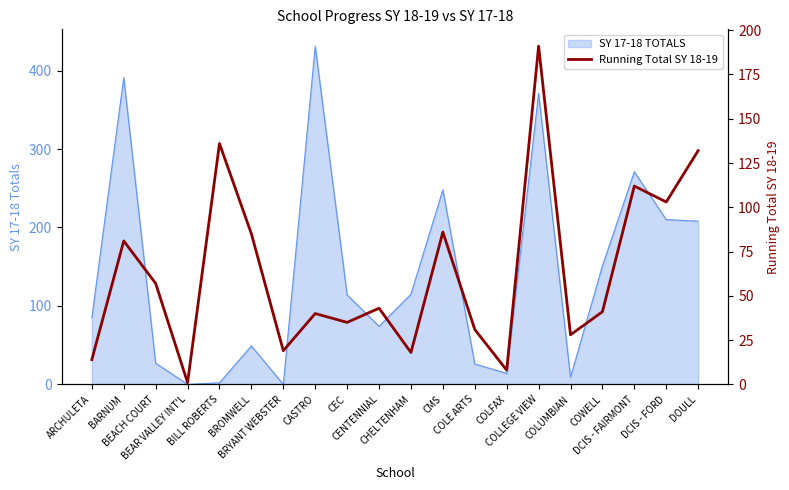

At which category does the chart reach its minimum across all series?

BEAR VALLEY INT'L